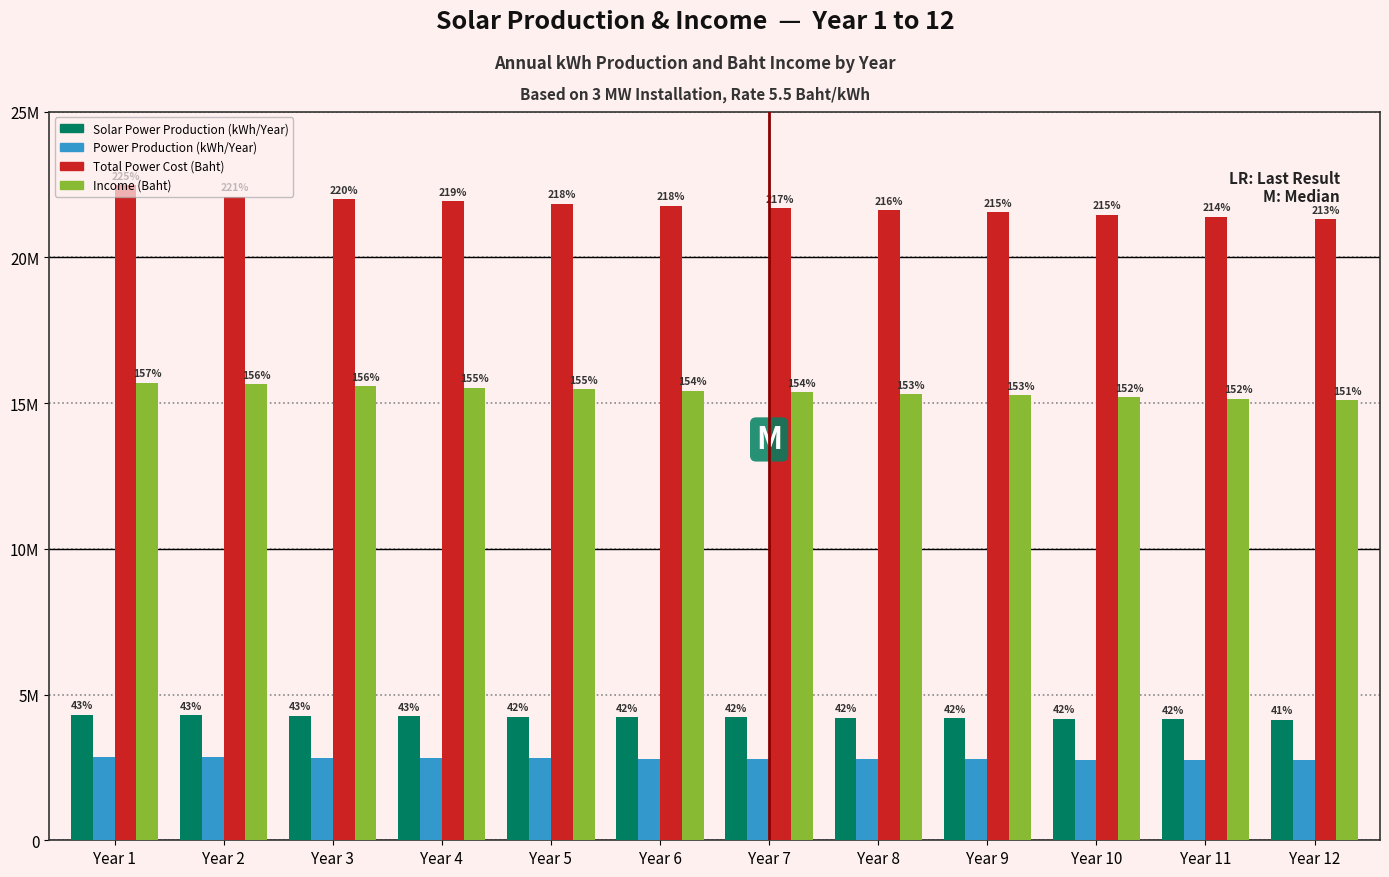

What are all the series names shown in the legend?

Solar Power Production (kWh/Year), Power Production (kWh/Year), Total Power Cost (Baht), Income (Baht)